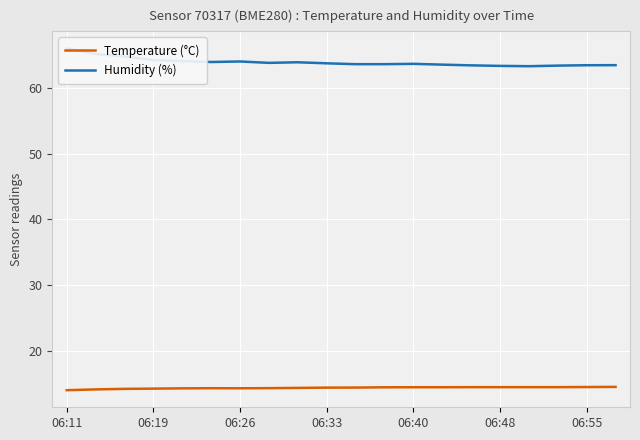

Between 18 and 19, which series saw the biggest shift?

Temperature (°C)